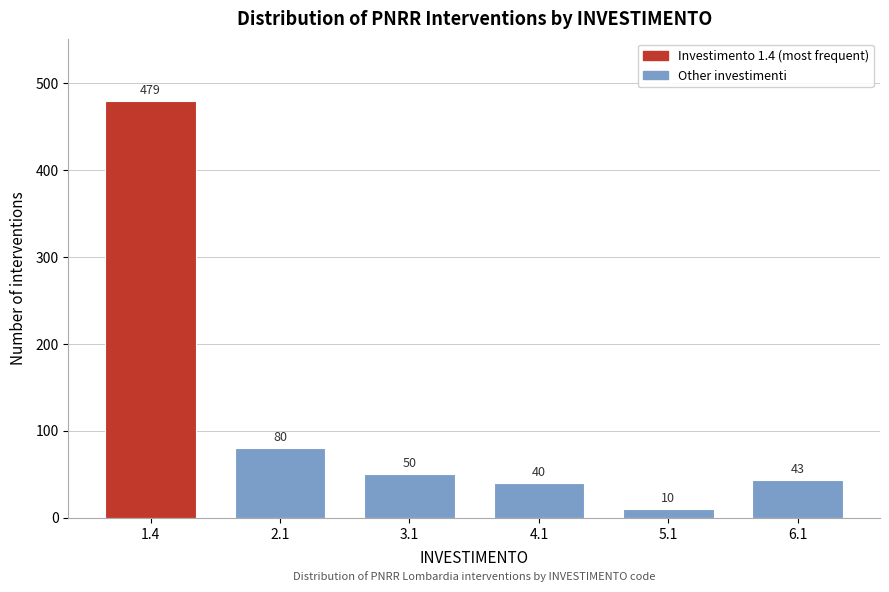

Reading right to left, extract all data points from this chart.

6.1=43	5.1=10	4.1=40	3.1=50	2.1=80	1.4=479